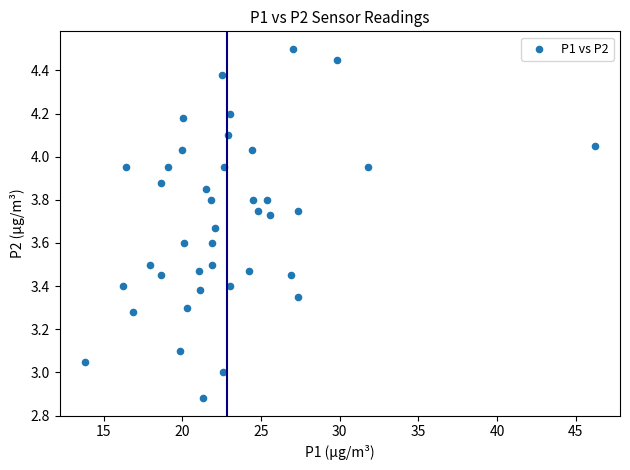

What is the range of Y values (max minus min)?

1.6